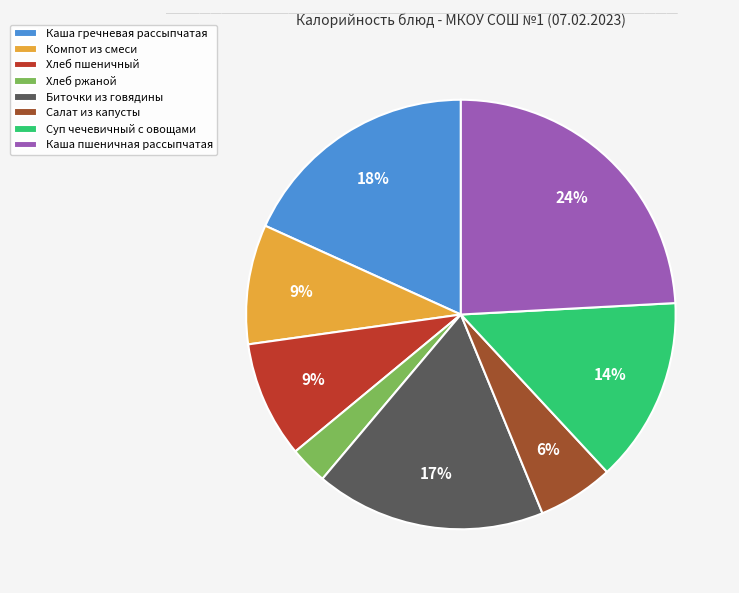

To the nearest percent, what is the difference between the largest and smallest slice percentages?

21%